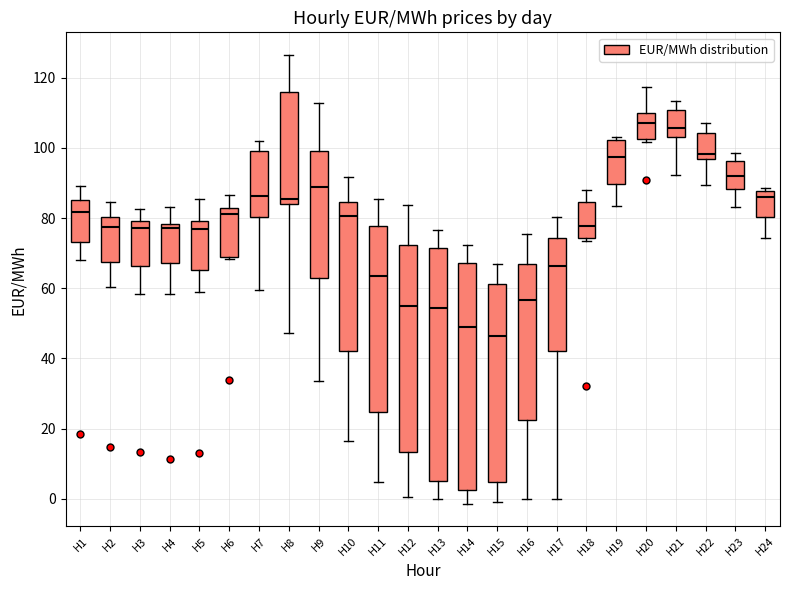

Reading left to right, read every box against the y-axis: the position of its median line, the range the box covers, and the ends of its whiskers. The values are not printed on the chart, so give them approximately, as read against the axis.

H1: median 82, box 74 to 86, whiskers 68 to 90
H2: median 78, box 68 to 80, whiskers 60 to 84
H3: median 78, box 66 to 80, whiskers 58 to 82
H4: median 78 (just below the box's upper edge), box 68 to 78, whiskers 58 to 84
H5: median 76, box 66 to 80, whiskers 58 to 86
H6: median 82 (just below the box's upper edge), box 68 to 82, whiskers 68 (just below the box's lower edge) to 86
H7: median 86, box 80 to 100, whiskers 60 to 102
H8: median 86, box 84 to 116, whiskers 48 to 126
H9: median 88, box 62 to 100, whiskers 34 to 112
H10: median 80, box 42 to 84, whiskers 16 to 92
H11: median 64, box 24 to 78, whiskers 4 to 86
H12: median 56, box 14 to 72, whiskers 0 to 84
H13: median 54, box 6 to 72, whiskers 0 to 76
H14: median 48, box 2 to 68, whiskers -2 to 72
H15: median 46, box 4 to 62, whiskers 0 to 66
H16: median 56, box 22 to 68, whiskers 0 to 76
H17: median 66, box 42 to 74, whiskers 0 to 80
H18: median 78, box 74 to 84, whiskers 74 (just below the box's lower edge) to 88
H19: median 98, box 90 to 102, whiskers 84 to 102 (just above the box's upper edge)
H20: median 108, box 102 to 110, whiskers 102 (just below the box's lower edge) to 118
H21: median 106, box 104 to 110, whiskers 92 to 114
H22: median 98, box 96 to 104, whiskers 90 to 106
H23: median 92, box 88 to 96, whiskers 84 to 98
H24: median 86, box 80 to 88, whiskers 74 to 88 (just above the box's upper edge)